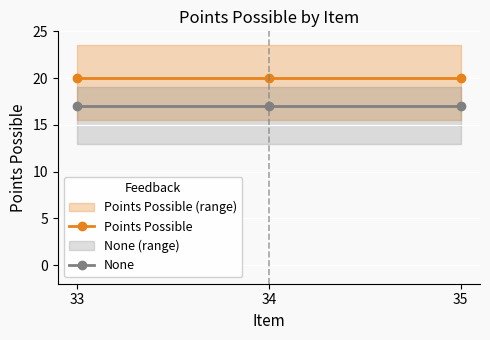

Which label corresponds to the smallest value in the chart?

33